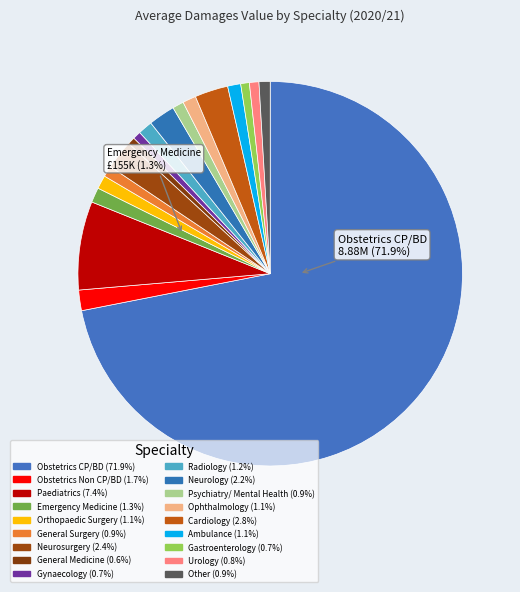

How many slices are in this pie chart?

18